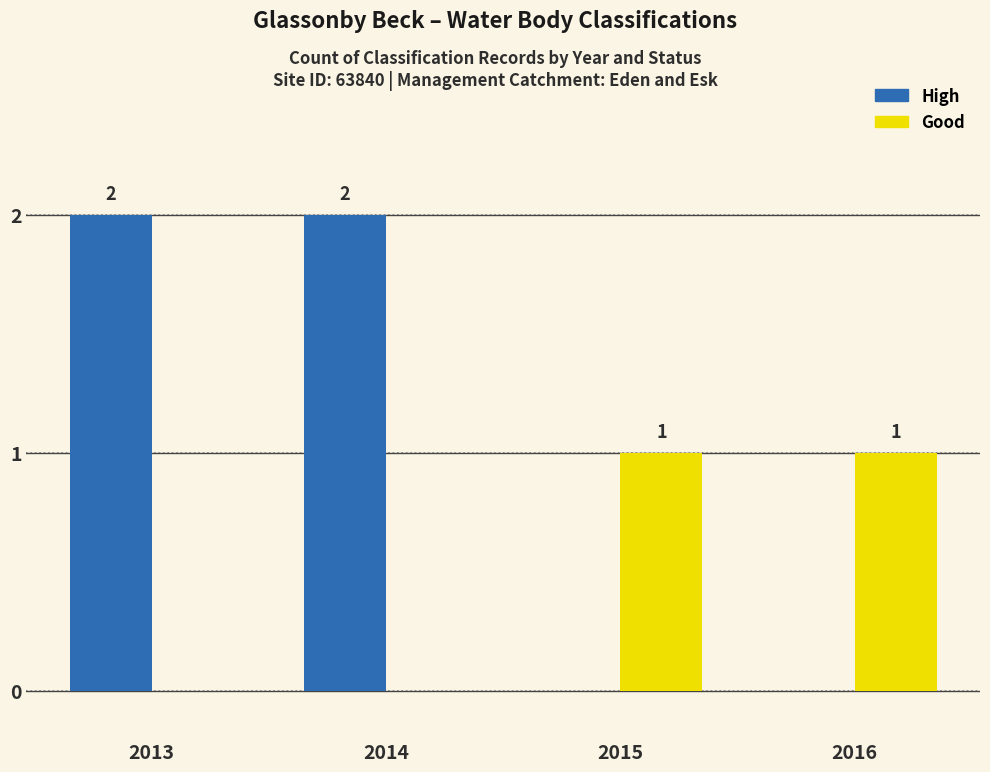

What is the spread (max minus min) of values at 2013?

2